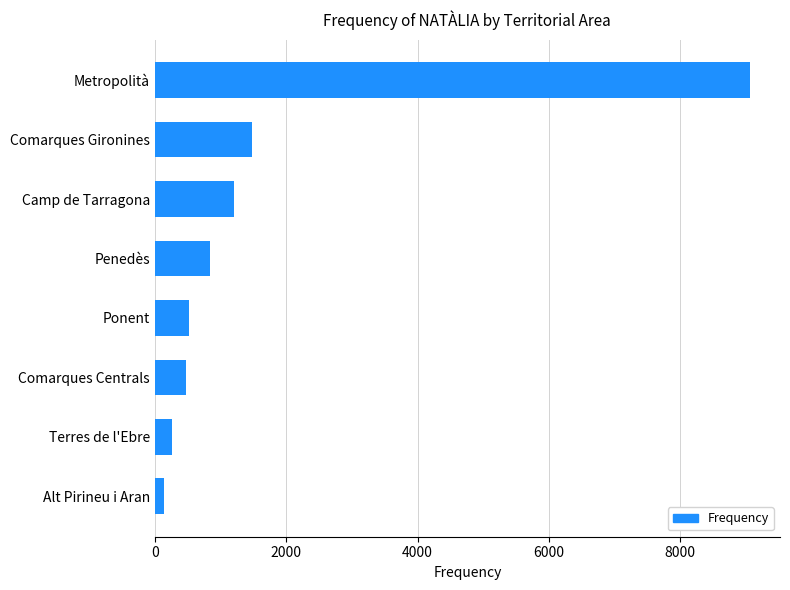

Between Penedès and Metropolità, which is larger?

Metropolità